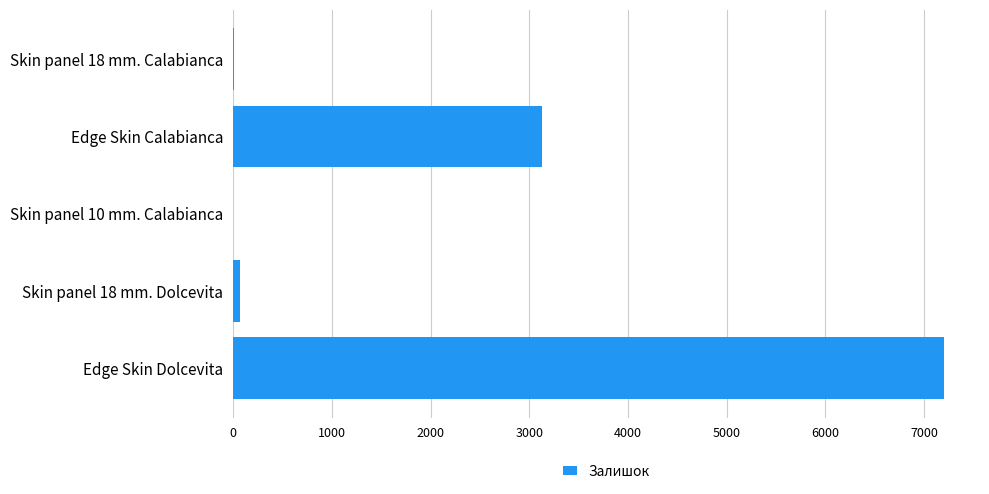

Between Skin panel 18 mm. Dolcevita and Edge Skin Calabianca, which is larger?

Edge Skin Calabianca